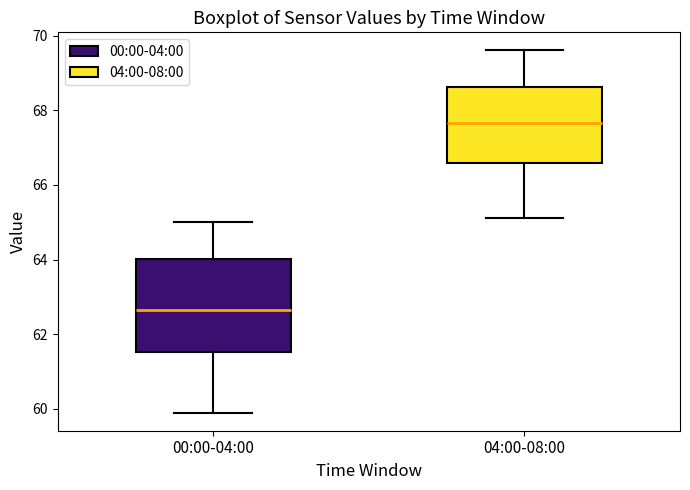

Which box has the lowest median line?

00:00-04:00